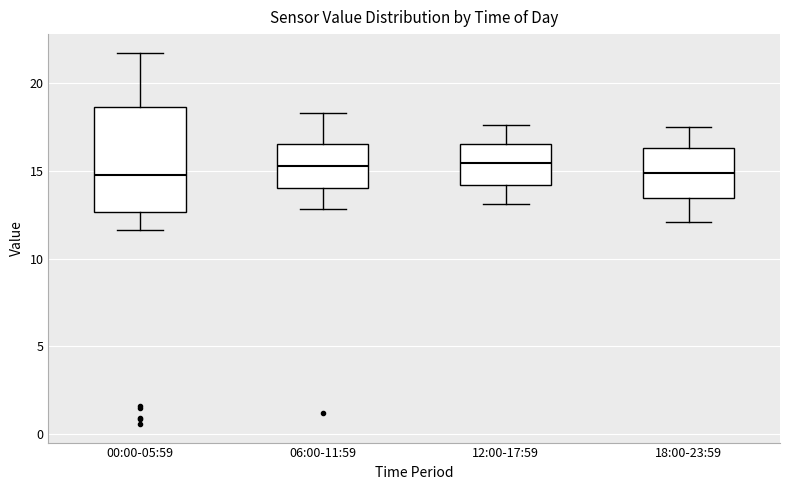

Reading left to right, transcribe this box plot: for each box, give where its median line is, the range the box spans, and where its two whiskers end, as read against the y-axis. The values are not printed on the chart, so give them approximately, as read against the axis.

00:00-05:59: median 15.0, box 12.5 to 18.5, whiskers 11.5 to 21.5
06:00-11:59: median 15.5, box 14.0 to 16.5, whiskers 13.0 to 18.5
12:00-17:59: median 15.5, box 14.0 to 16.5, whiskers 13.0 to 17.5
18:00-23:59: median 15.0, box 13.5 to 16.5, whiskers 12.0 to 17.5